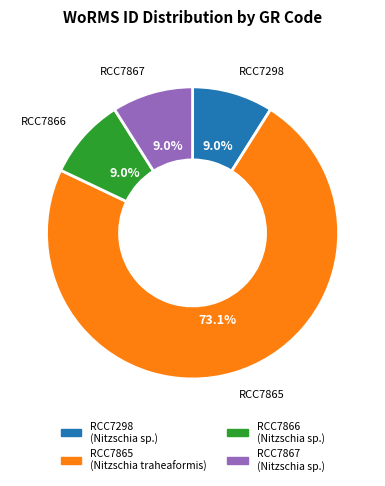

To the nearest percent, what percentage of the pie is RCC7865?

73%